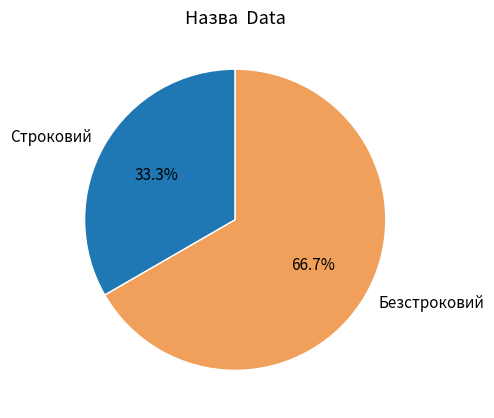

Combined, do Безстроковий and Строковий account for over 50%?

Yes